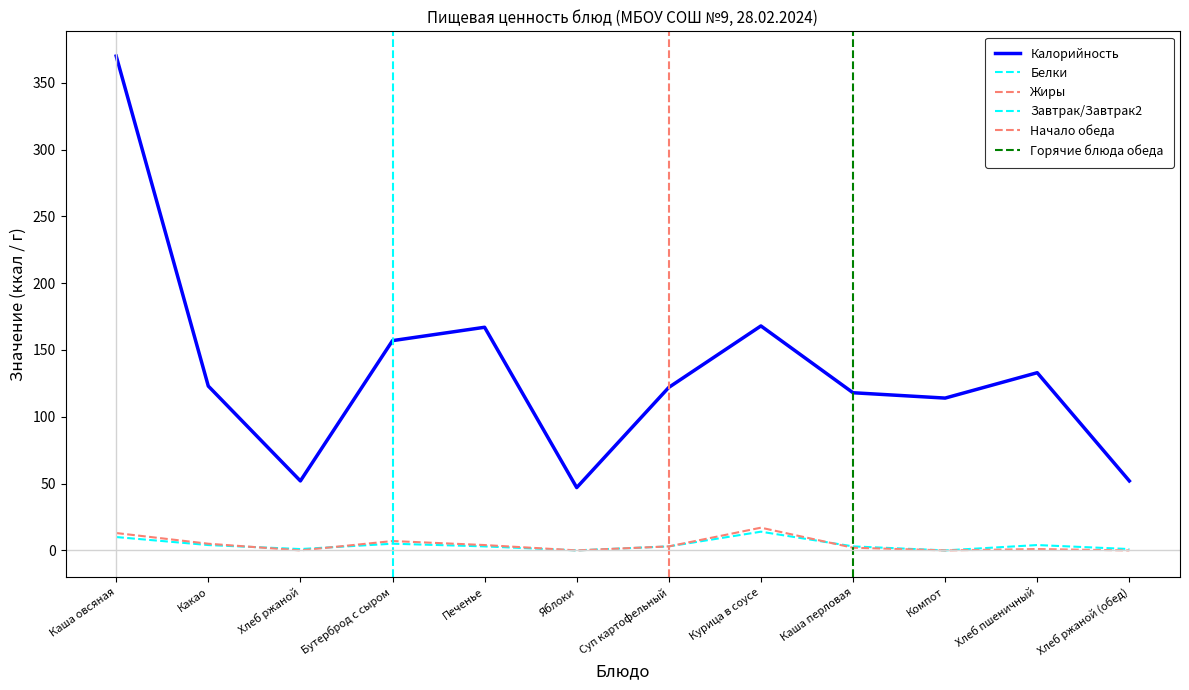

After their last crossing, which series has the higher values: Белки or Жиры?

Белки